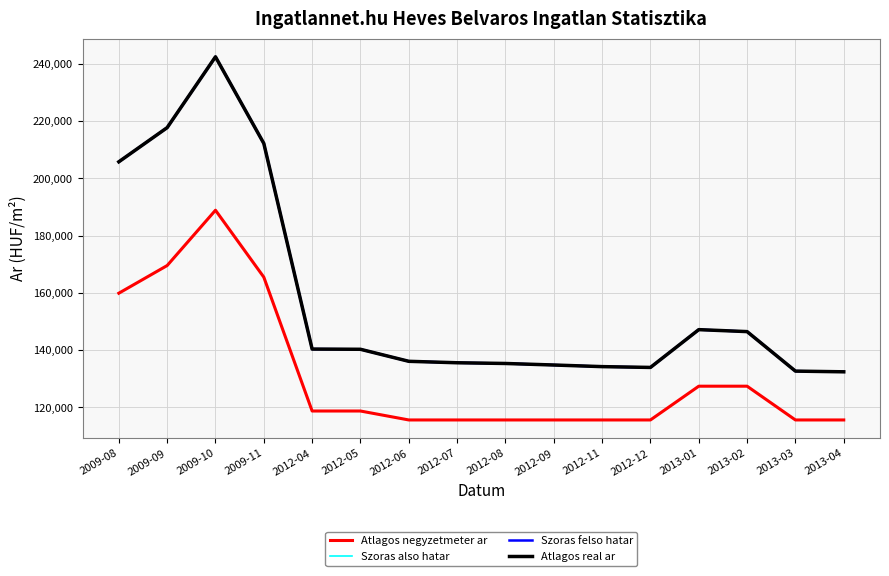

Is this an area chart (filled region under the line)?

No